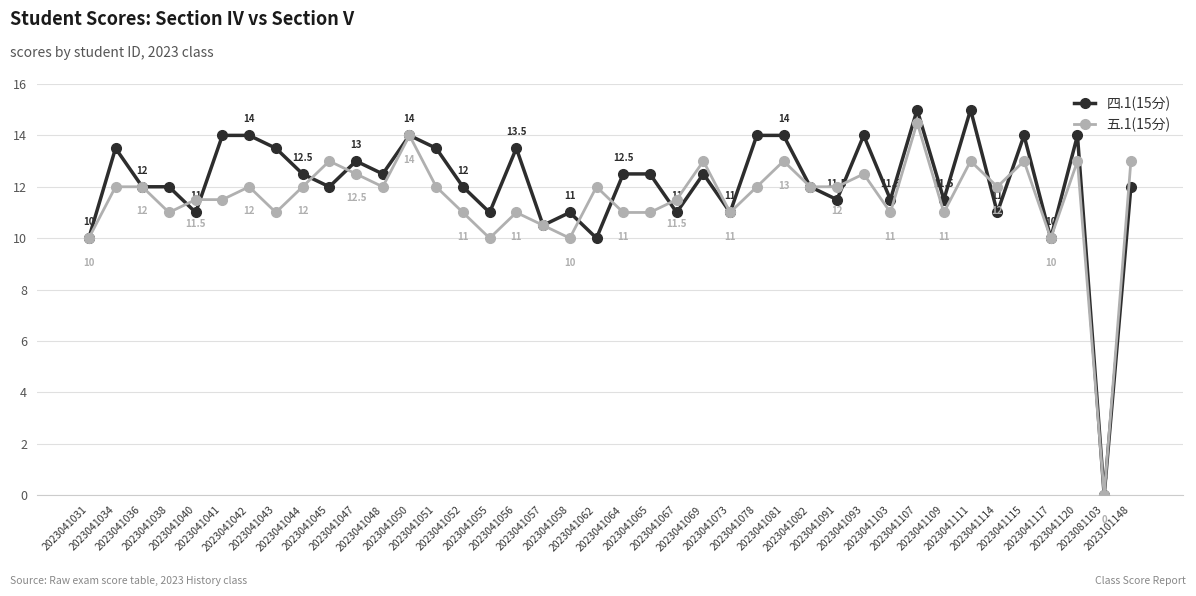

What are all the series names shown in the legend?

四.1(15分), 五.1(15分)